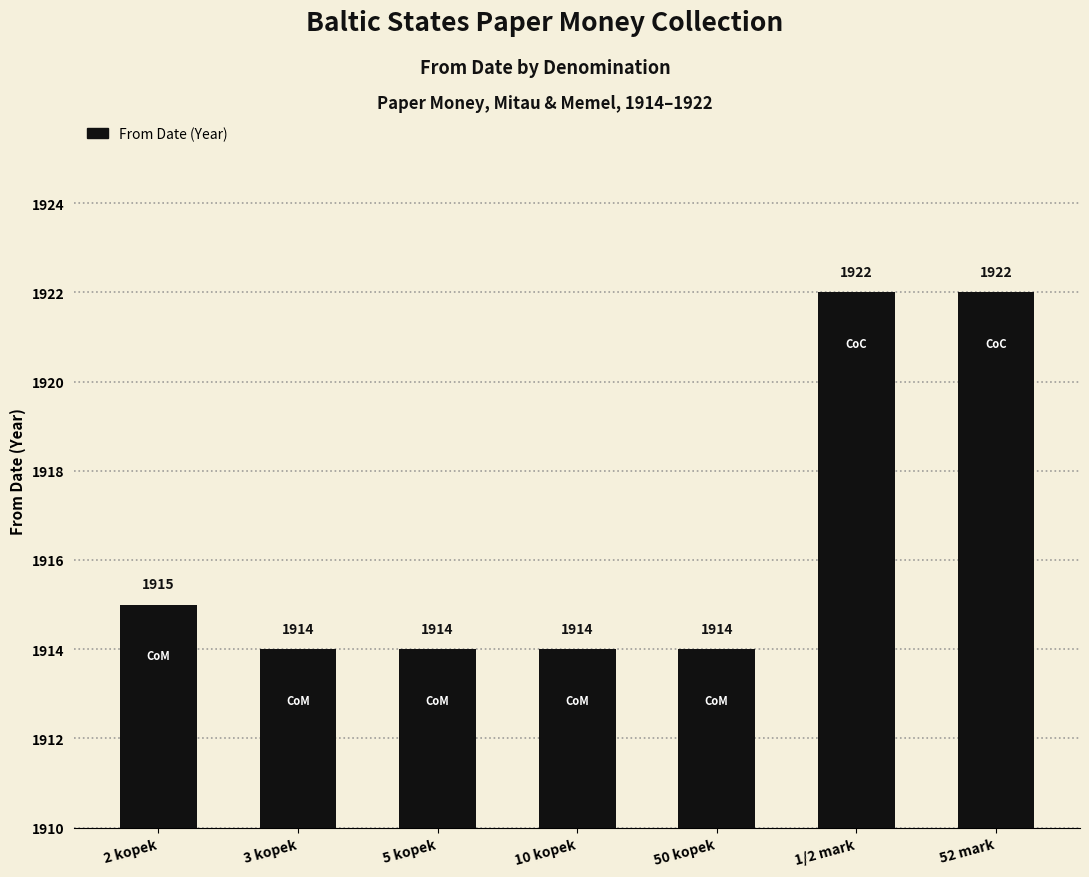

Reading right to left, extract all data points from this chart.

52 mark=1922	1/2 mark=1922	50 kopek=1914	10 kopek=1914	5 kopek=1914	3 kopek=1914	2 kopek=1915